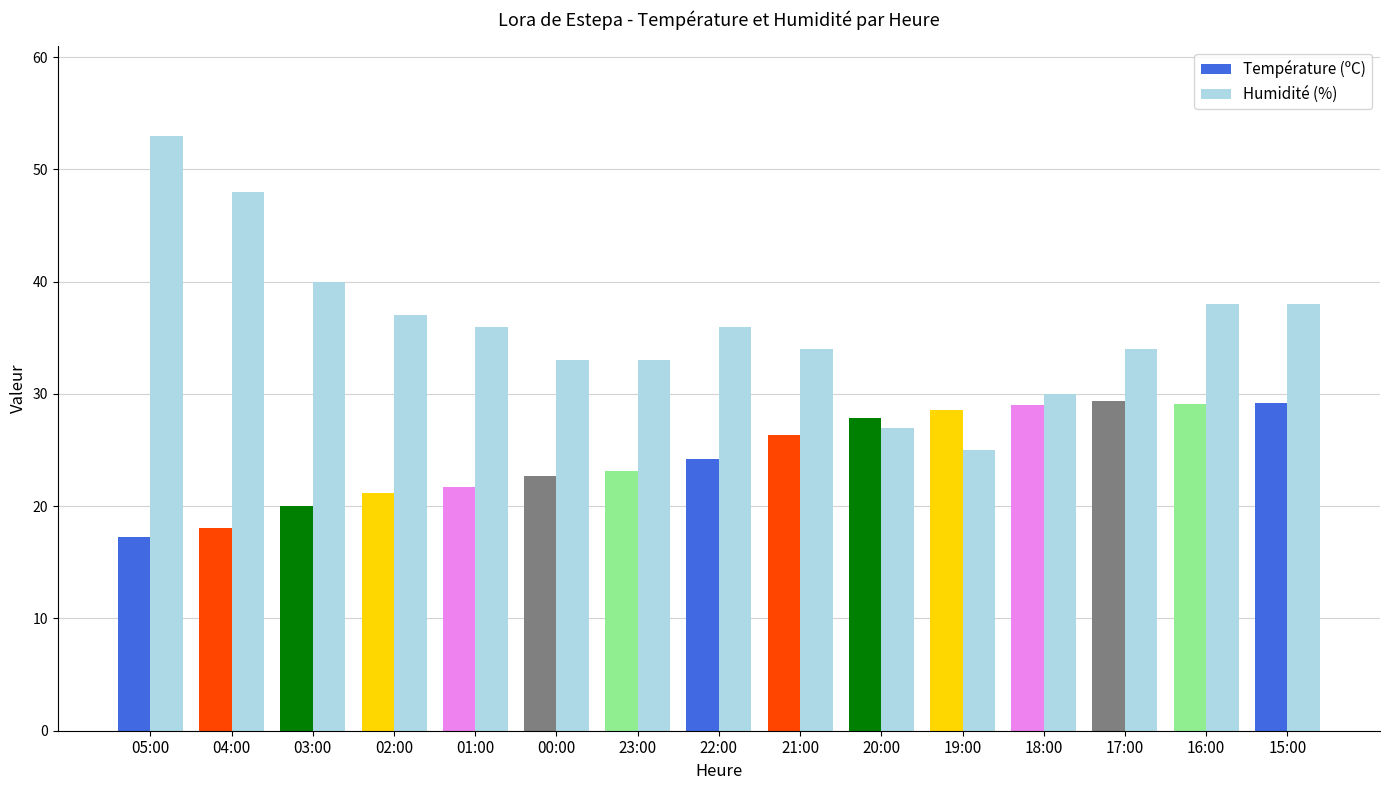

What is the greatest value displayed?

53.0